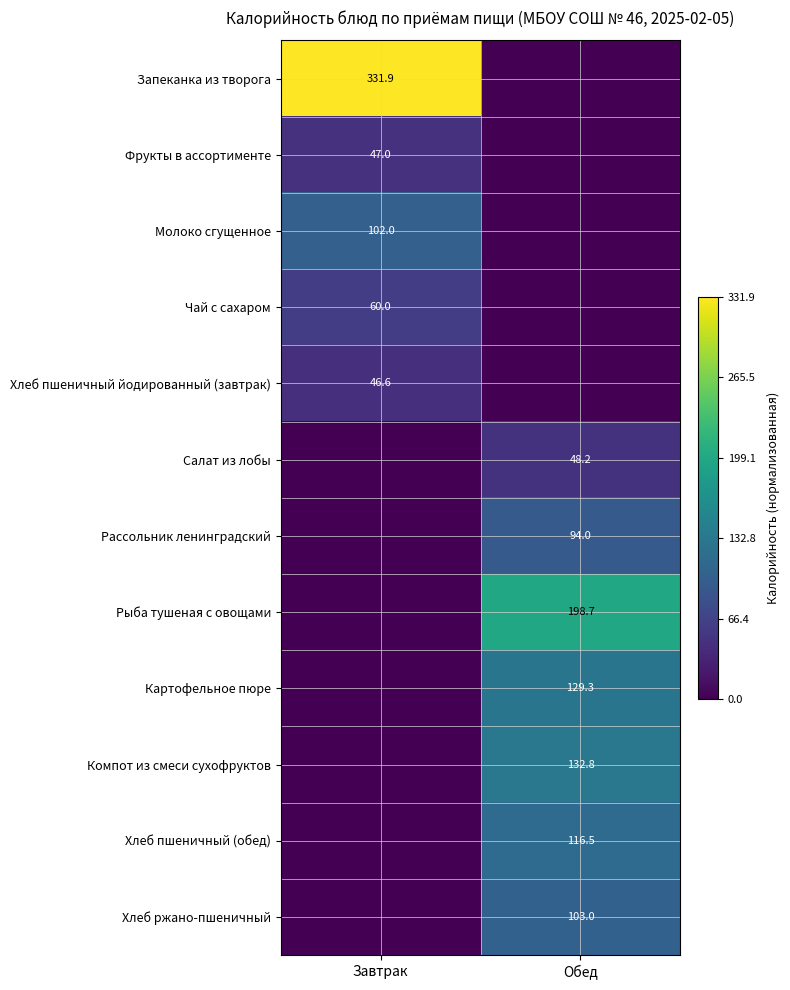

Count the number of categories in the chart.

2